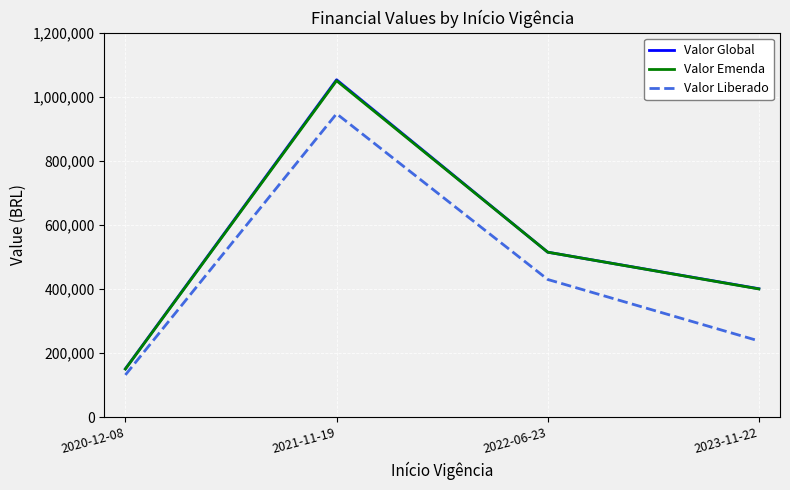

Is the value of Valor Global at 2020-12-08 greater than the value of Valor Emenda at 2022-06-23?

No